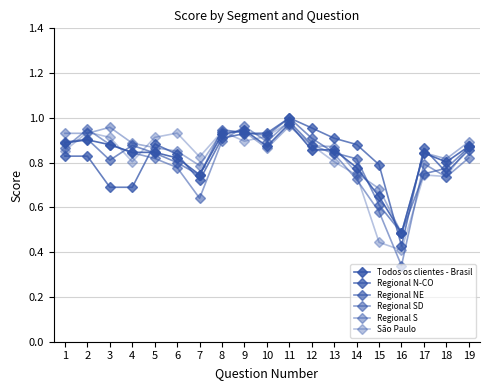

The Regional SD series shows 1.0 at 11. True or false?

True